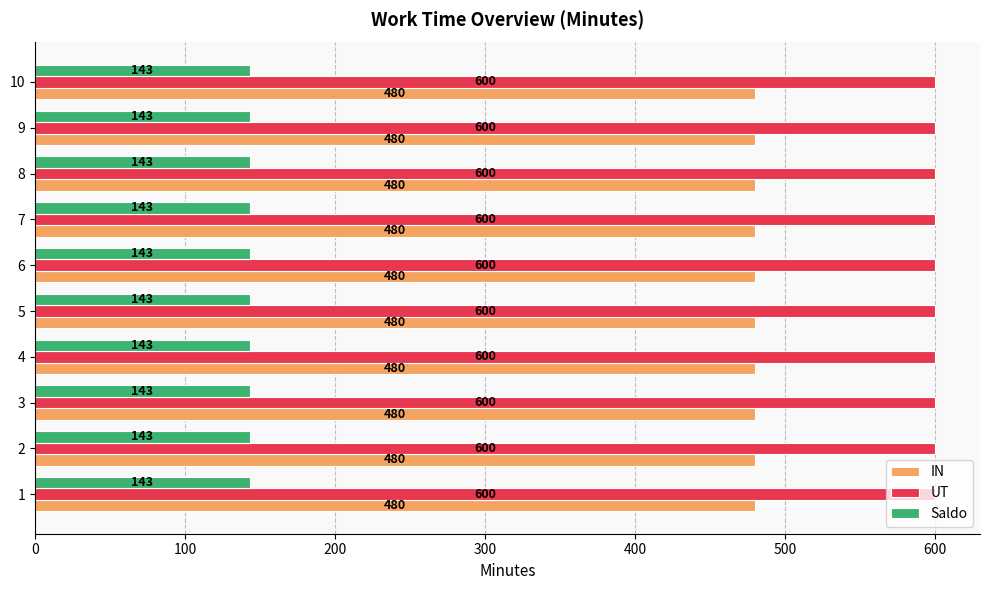

What are all the series names shown in the legend?

IN, UT, Saldo